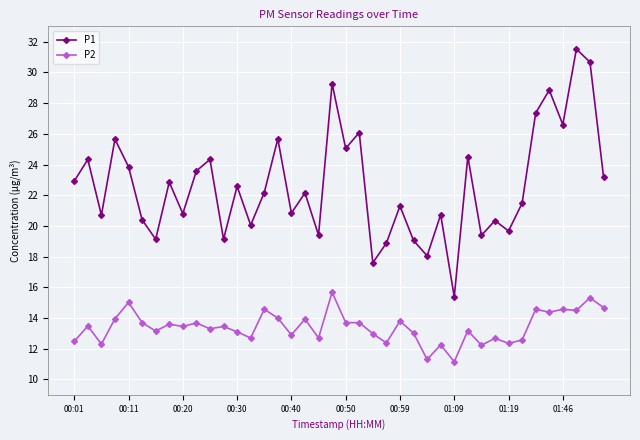

What is the difference between the maximum and minimum values in the P2 series?

4.5